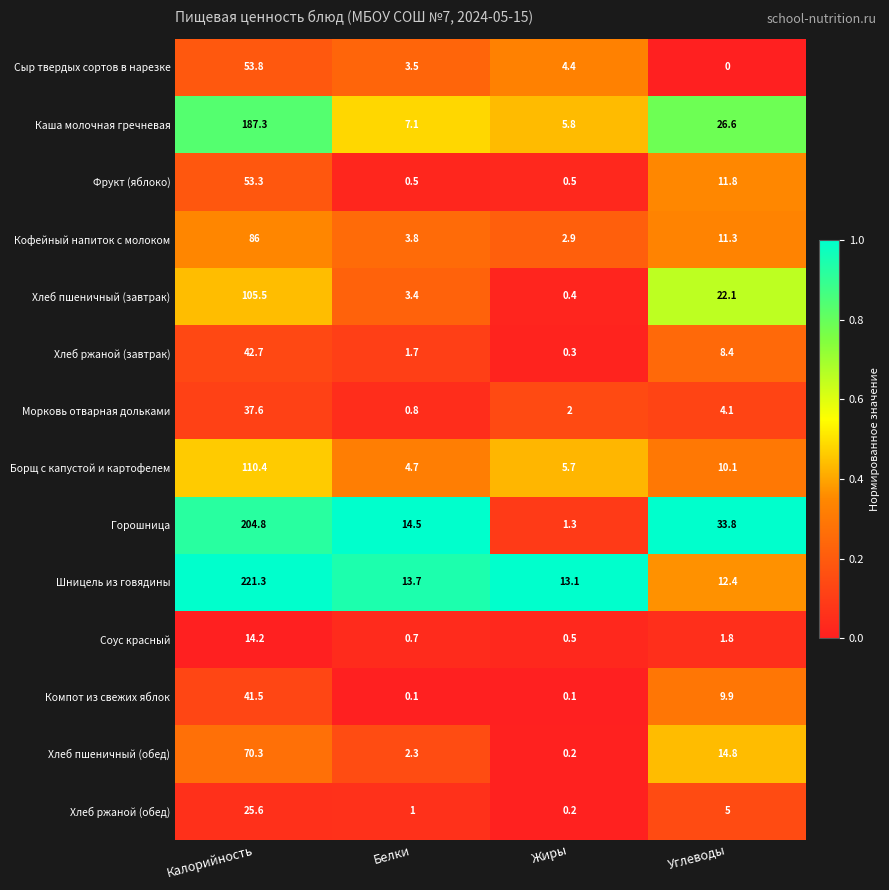

The value of Сыр твердых сортов в нарезке at Белки is 4.6. True or false?

False